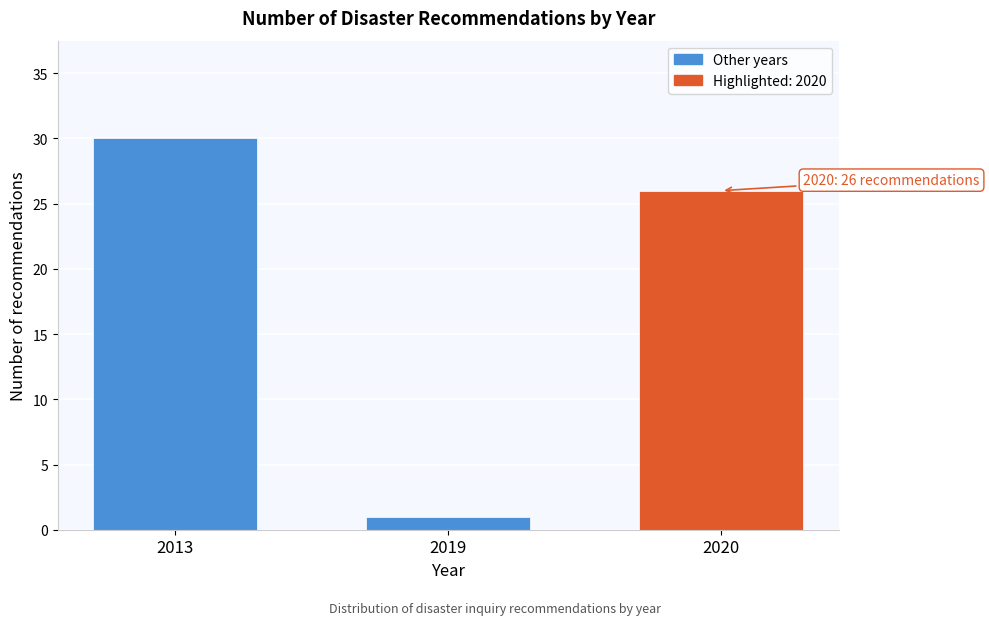

Reading left to right, list all the values displayed in this chart.

30	1	26